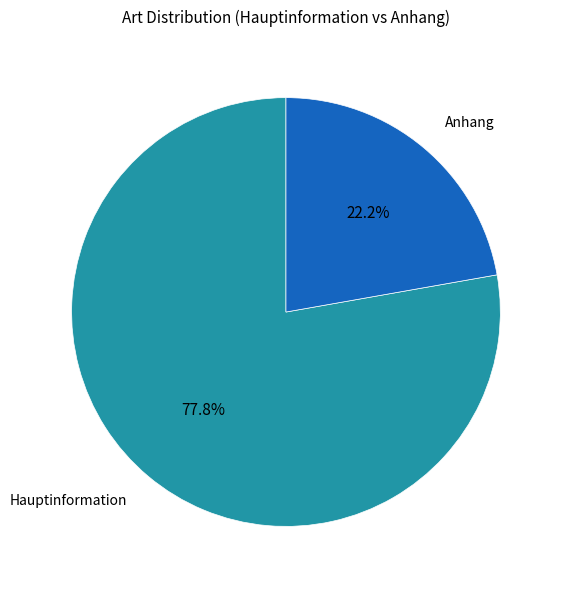

To the nearest percent, what is the combined percentage of Anhang and Hauptinformation?

100%